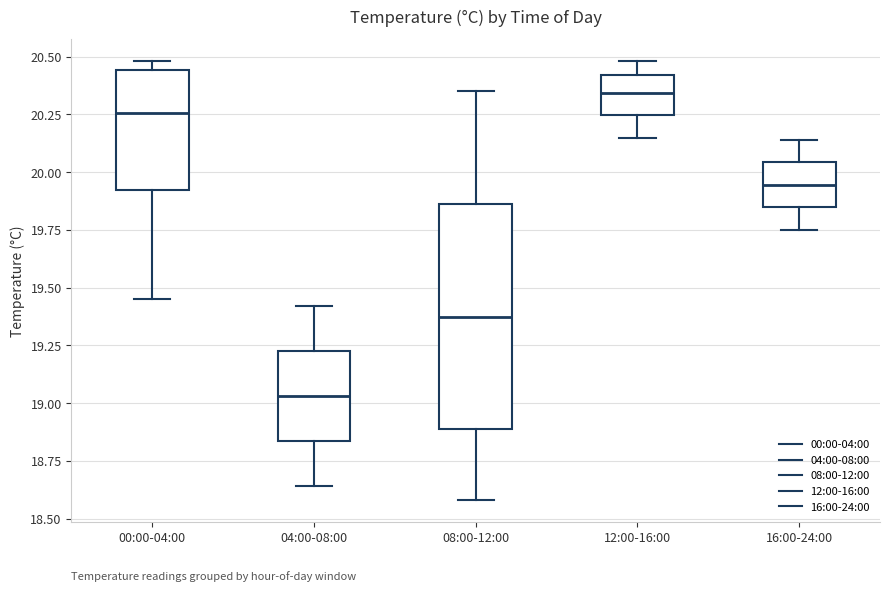

Where is the lower edge of the box for 00:00-04:00 on the y-axis? The values are not printed on the chart, so give them approximately, as read against the axis.

19.90